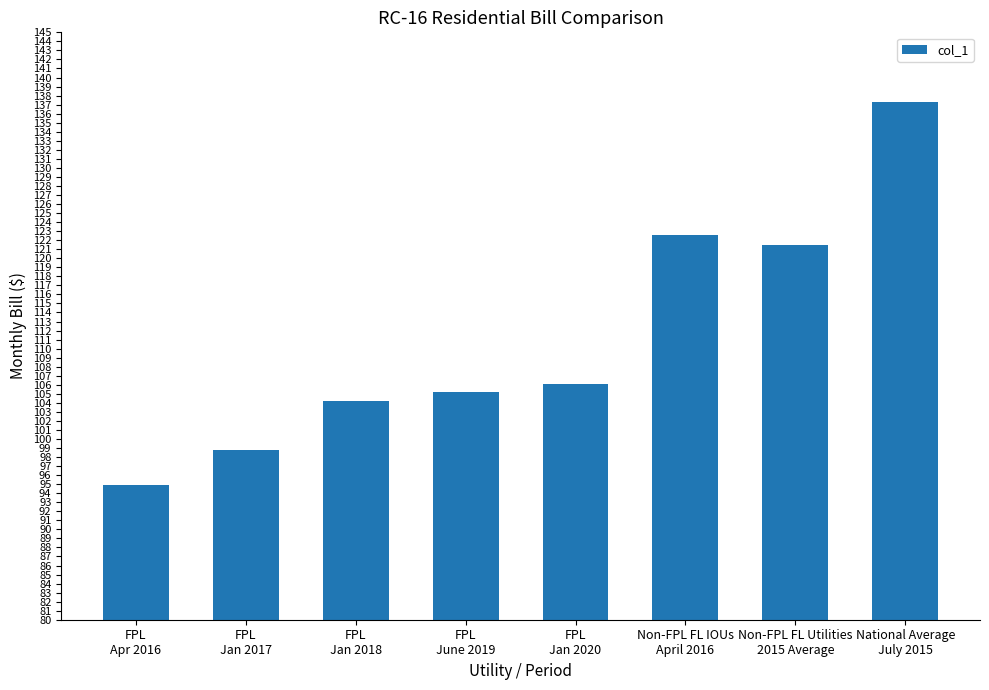

What is the label of the 3rd bar from the right?

Non-FPL FL IOUs
April 2016